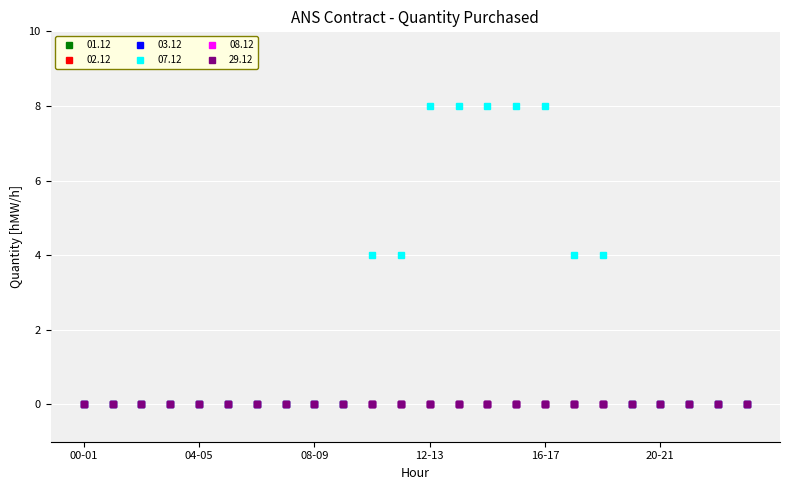

Which series has the largest range (max minus min)?

07.12